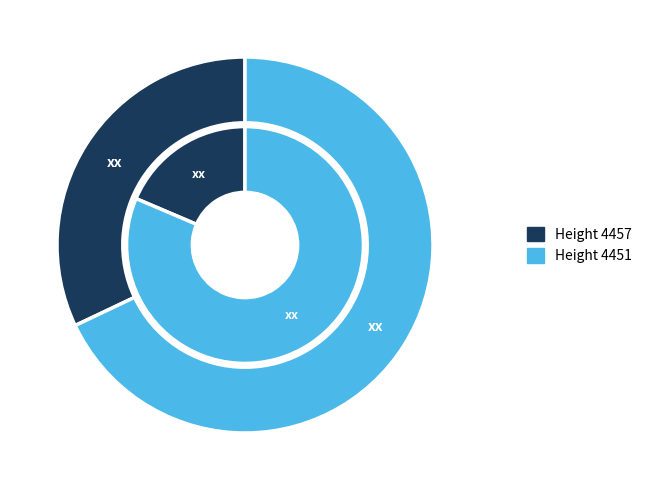

What is the largest slice in the pie chart?

4451